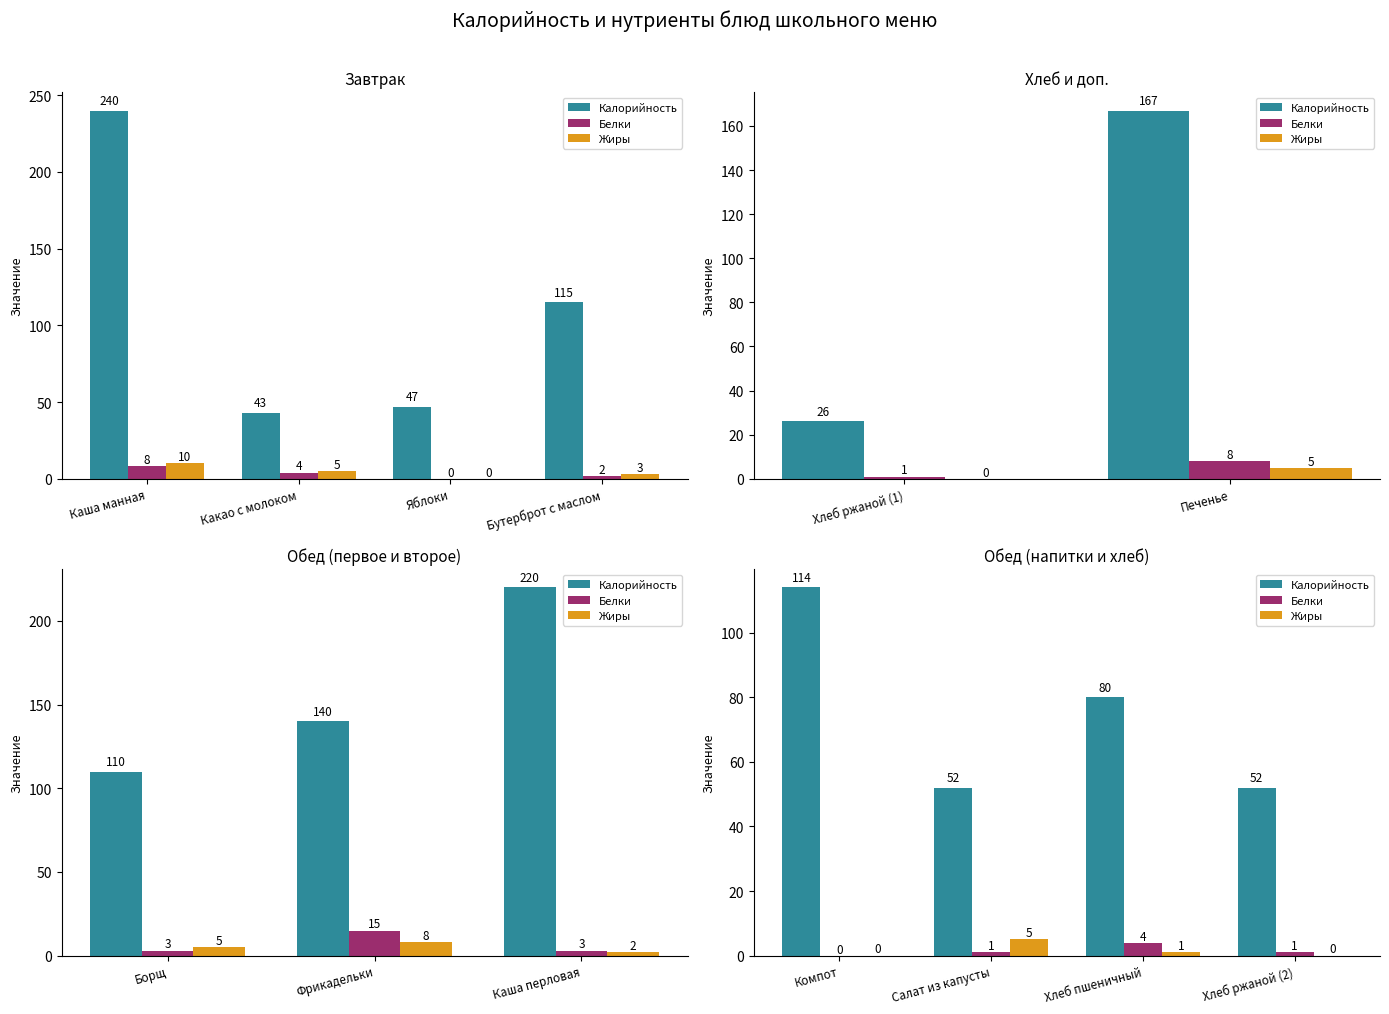

What is the label of the 4th bar from the left?

Хлеб ржаной (2)